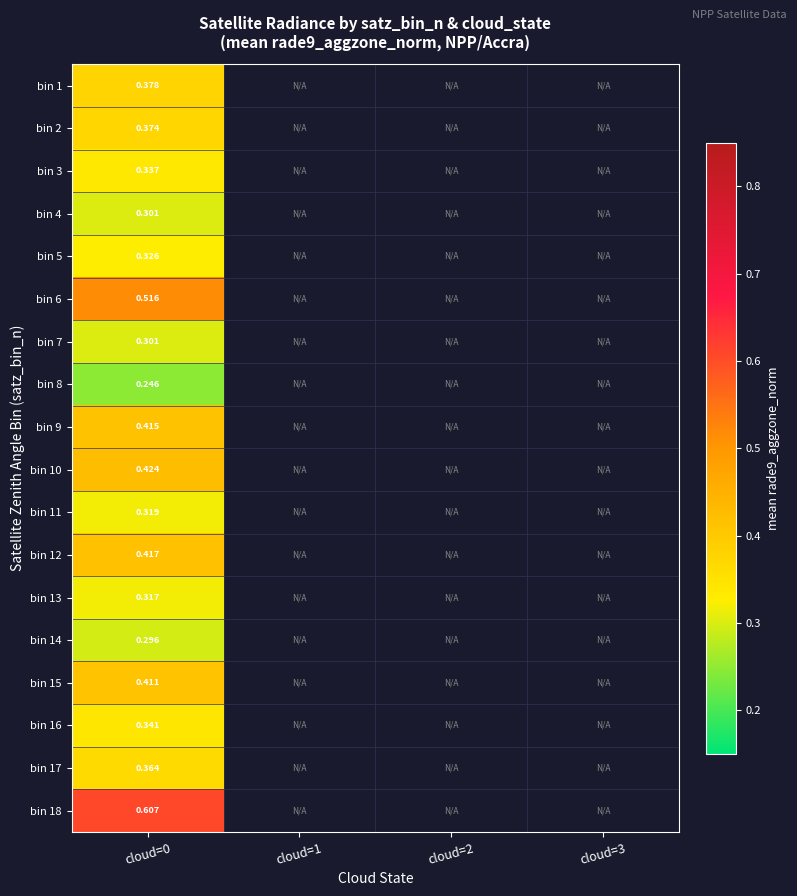

Which series has the largest range (max minus min)?

bin 1